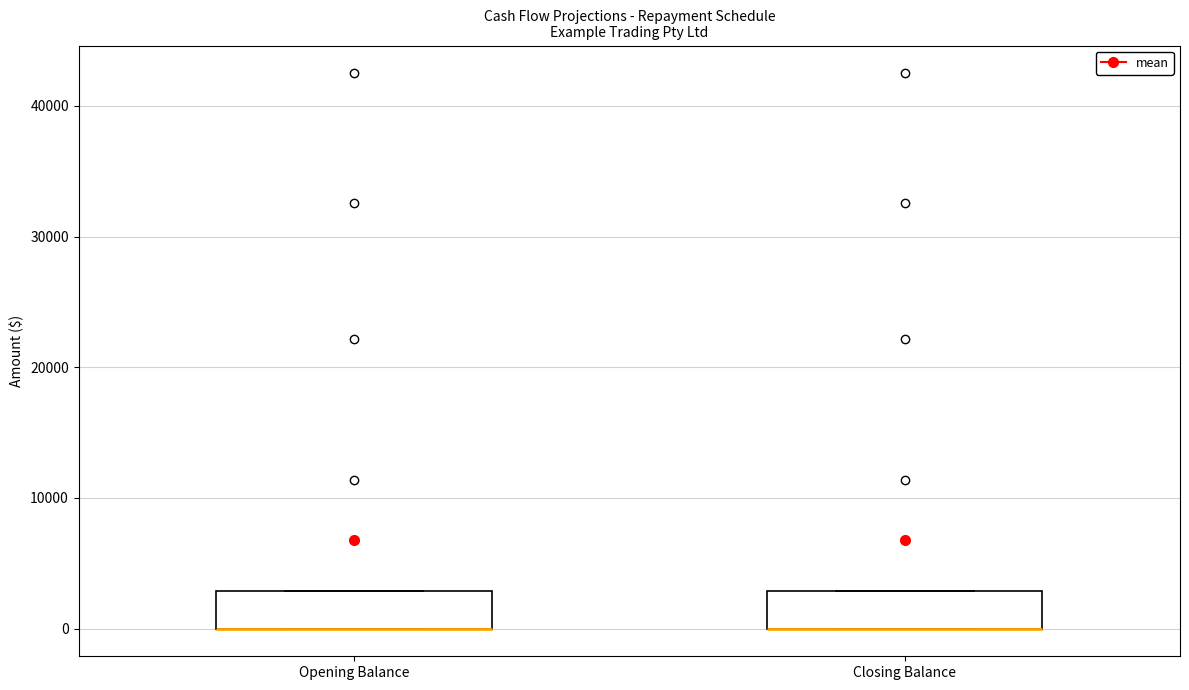

Where is the upper edge of the box for Closing Balance on the y-axis? The values are not printed on the chart, so give them approximately, as read against the axis.

3000